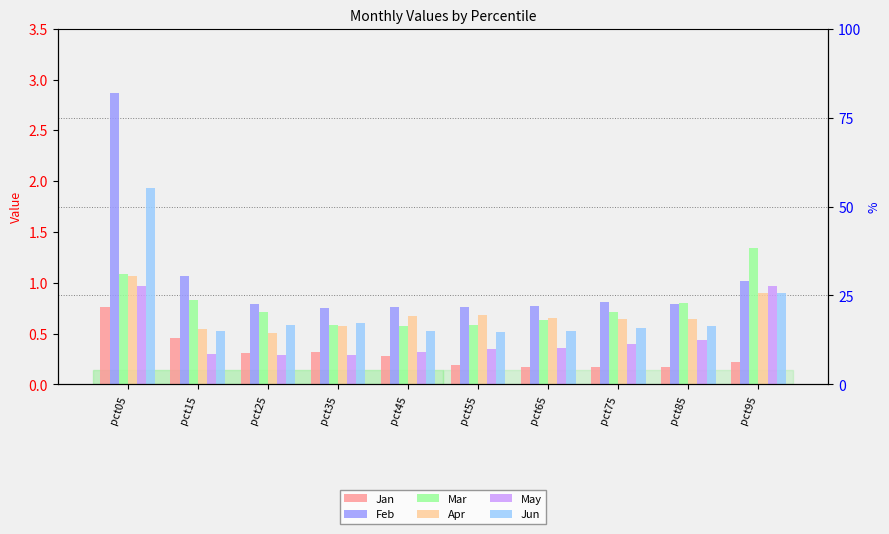

List the series in order of their peak value, lowest first.

Jan, May, Apr, Mar, Jun, Feb